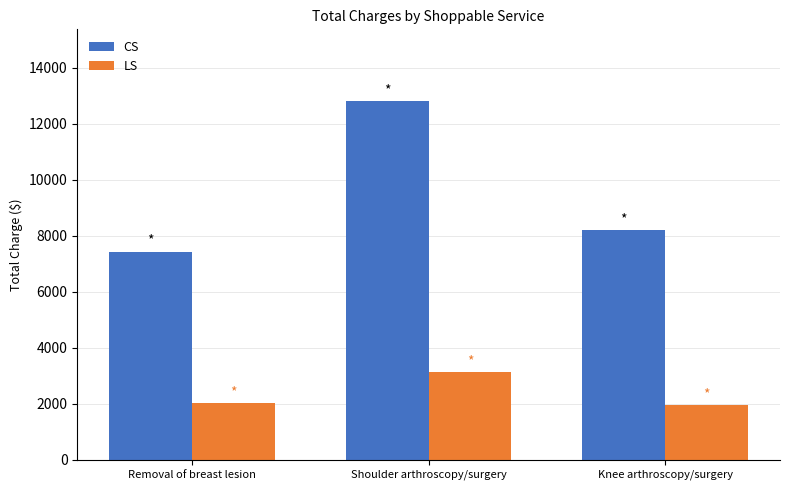

At which label is LS closest to 2539?

Removal of breast lesion